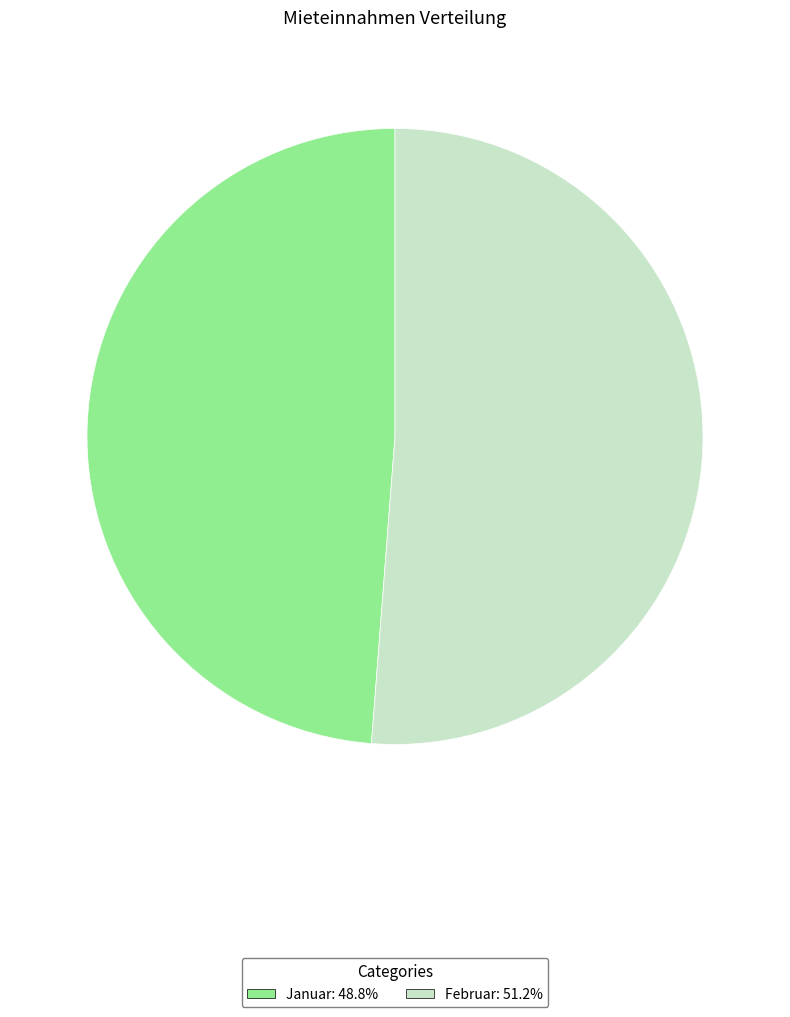

Do Januar: 48.8% and Februar: 51.2% together represent more than half of the pie?

Yes